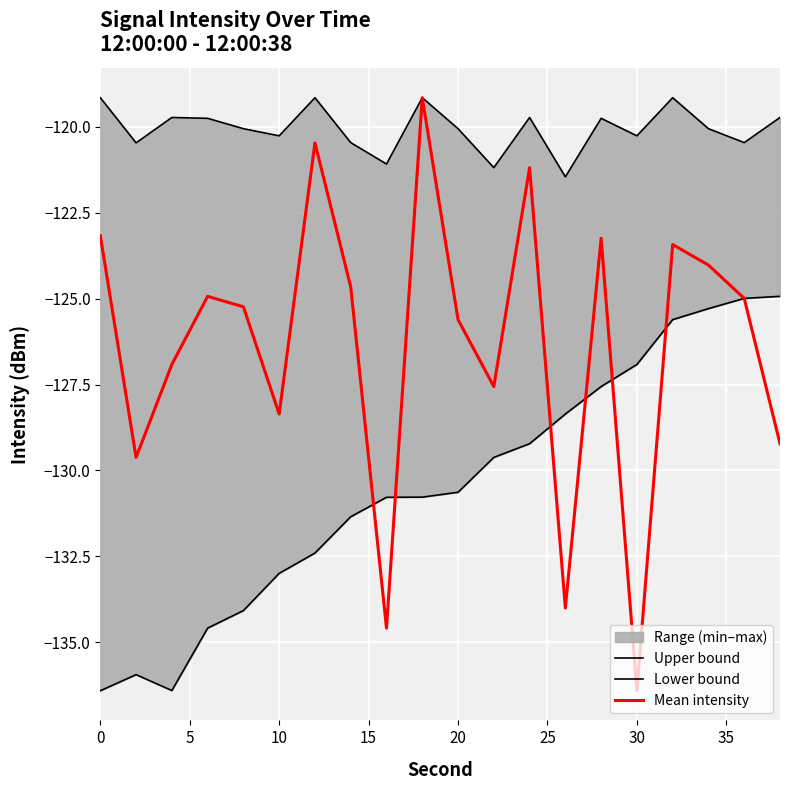

Which series has the widest spread of values?

Mean intensity